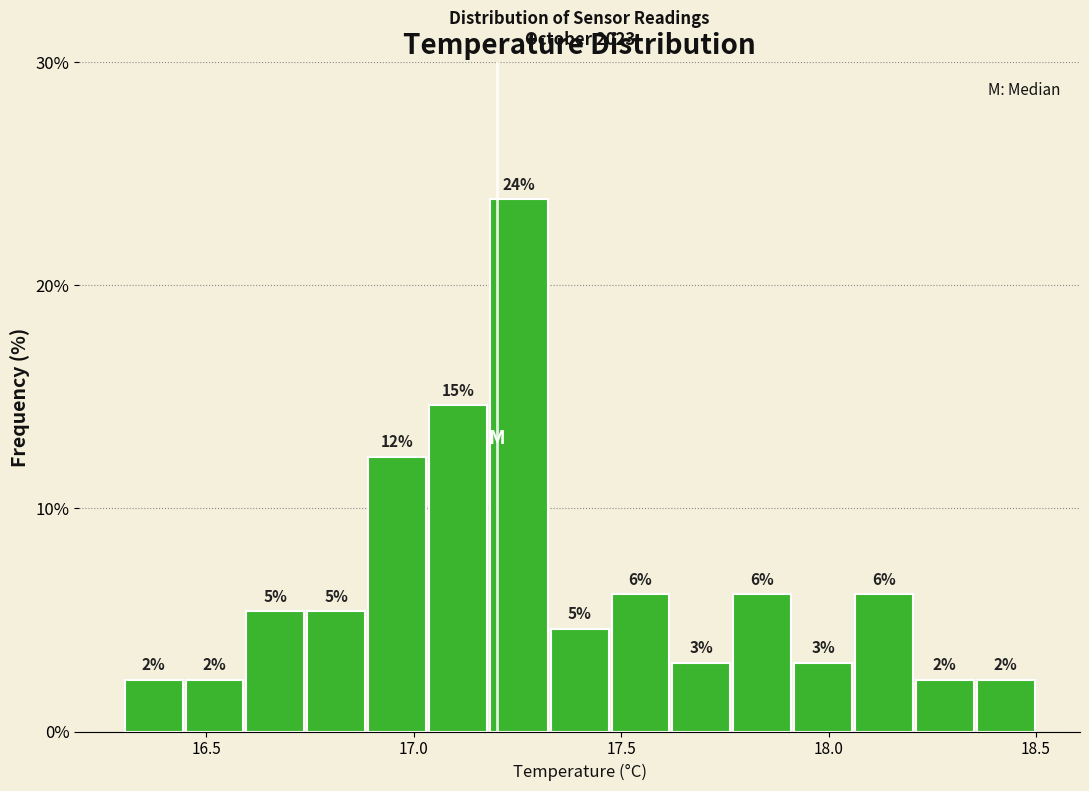

Around what value on the x-axis is the tallest bar? Give the approximate position of its centre, as read against the axis.

17.25